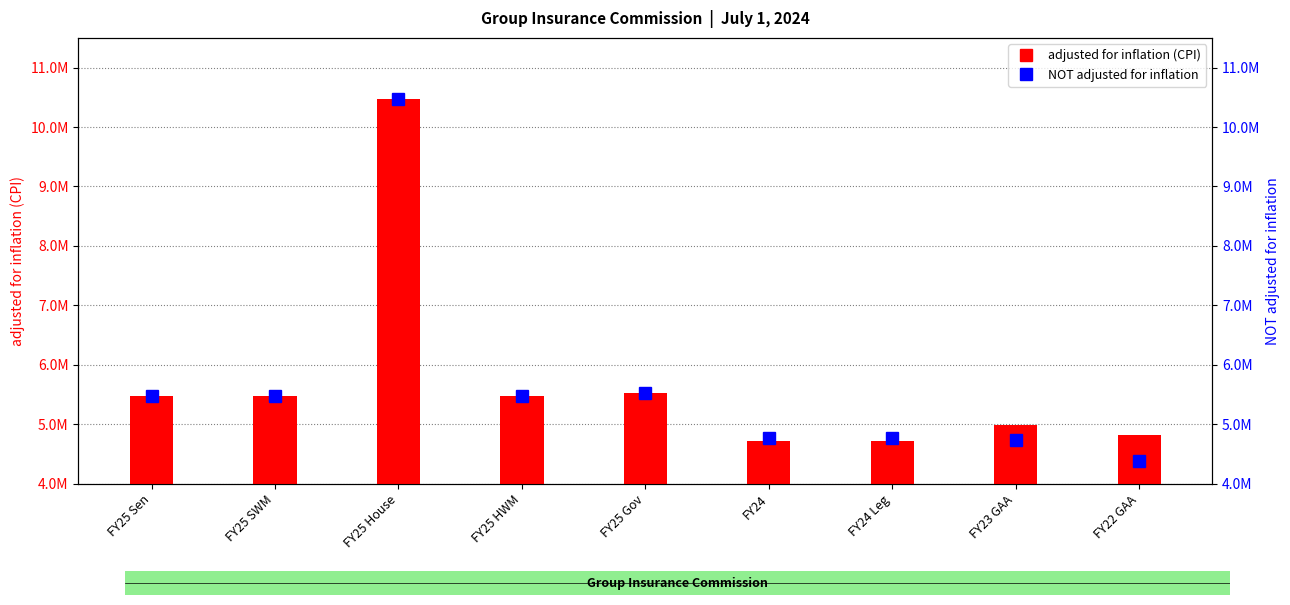

Are the bars horizontal?

No